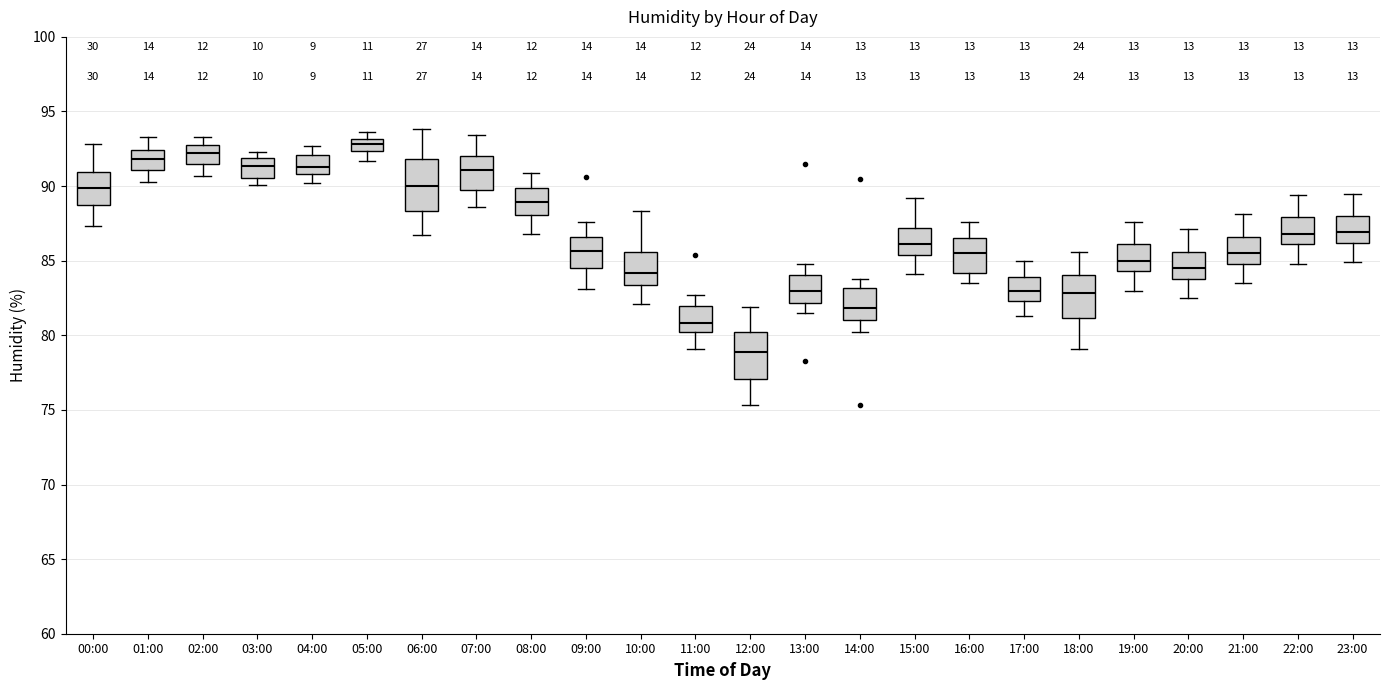

Where is the upper edge of the box for 15:00 on the y-axis? The values are not printed on the chart, so give them approximately, as read against the axis.

87.0